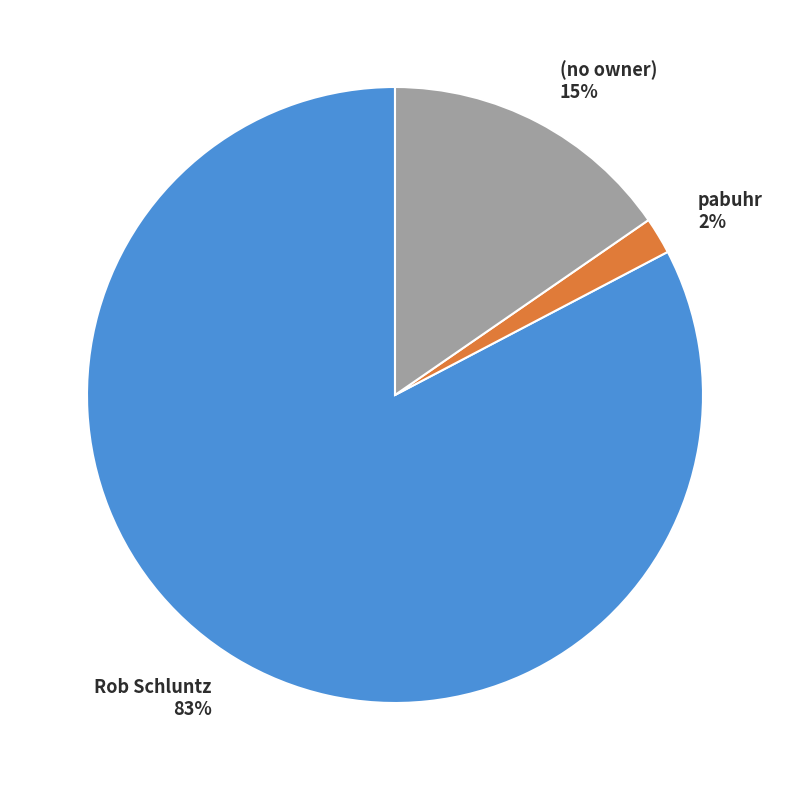

Combined, do (no owner) and pabuhr account for over 50%?

No